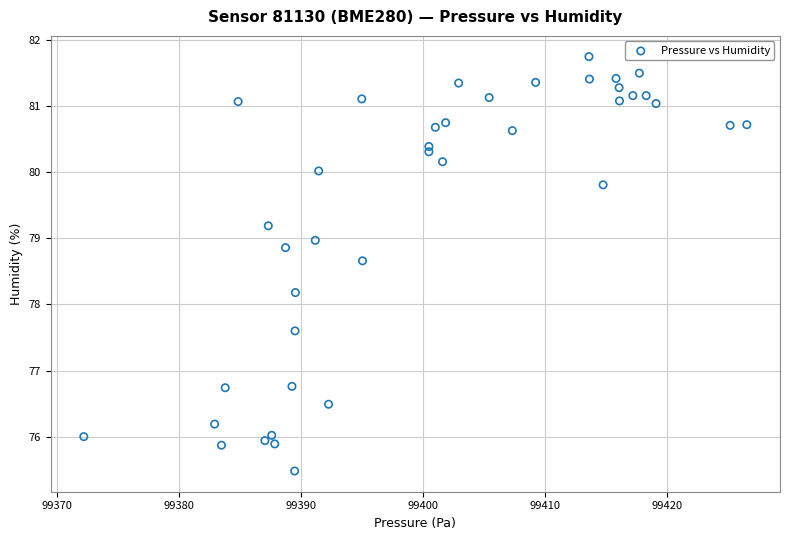

What Y value in the scatter plot is closest to 78?

78.2